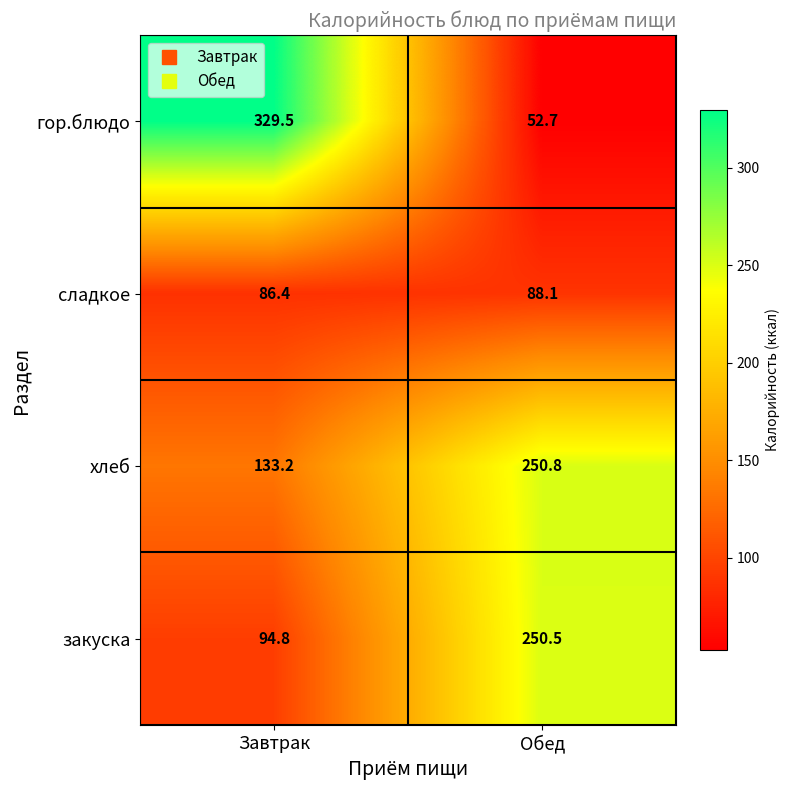

What is the sum of the закуска values at Завтрак and Обед?

345.3